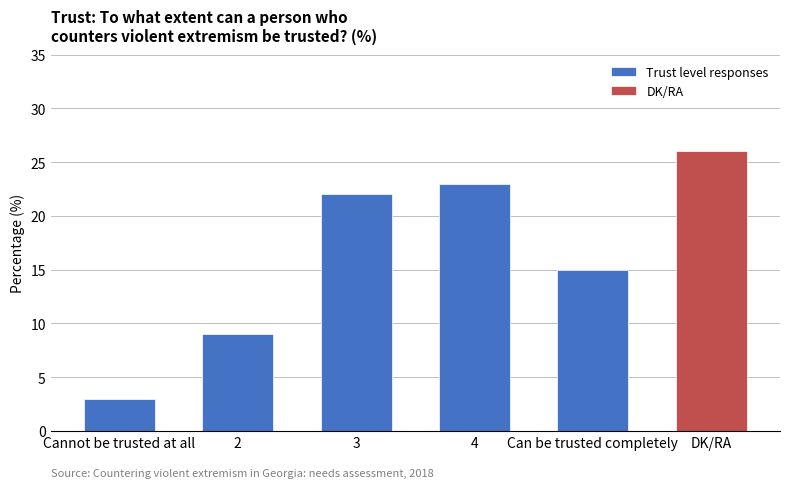

Where is Trust level responses nearest to the value 13?

Can be trusted completely